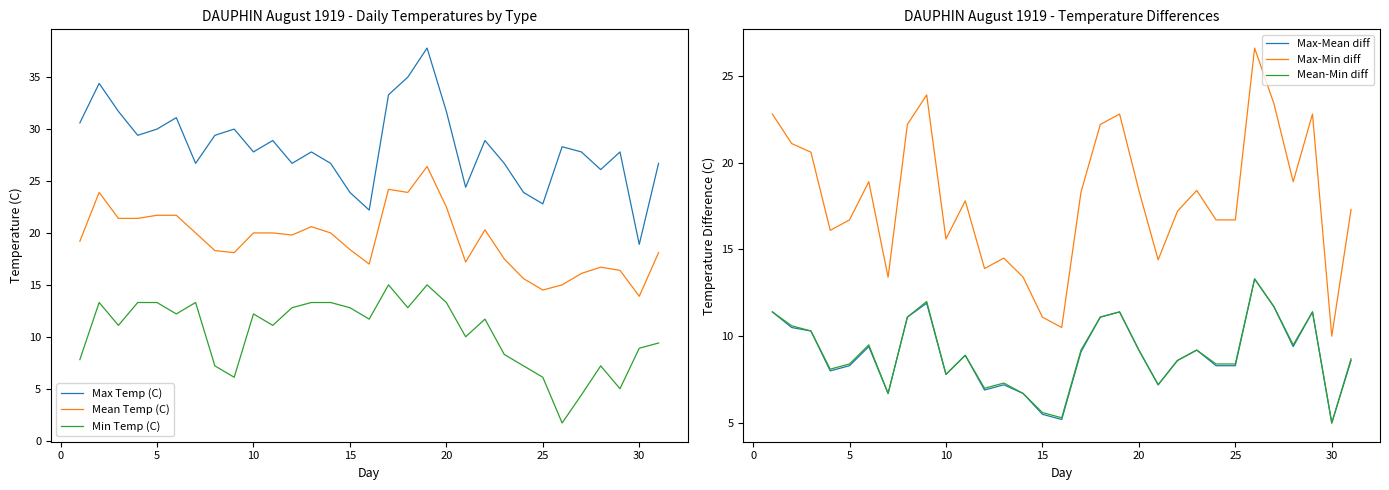

True or false: Max Temp (C) and Mean Temp (C) intersect in this chart.

False